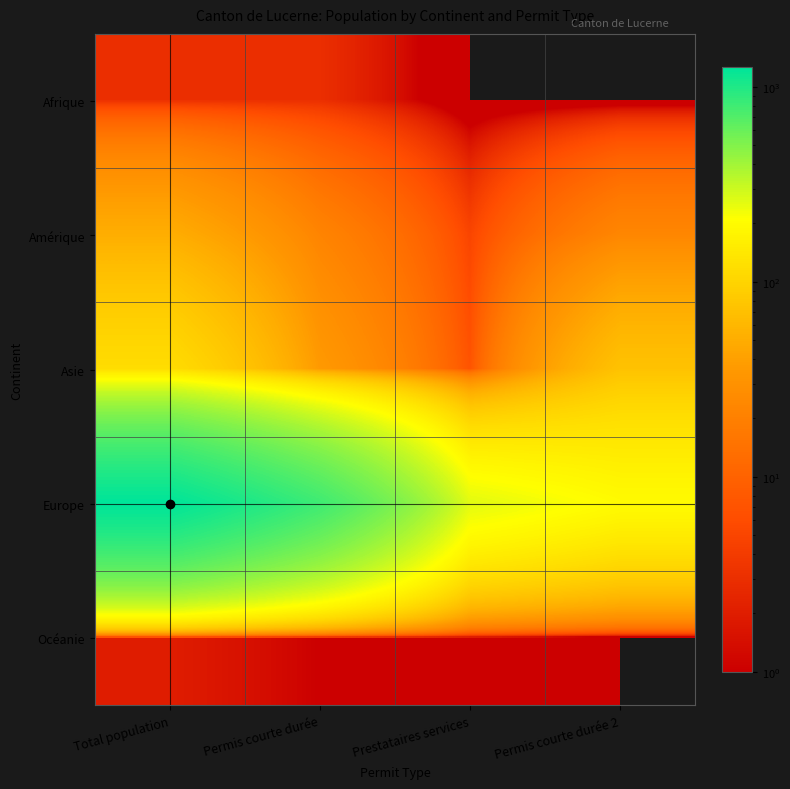

At how many categories does at least one series exceed 52?

4